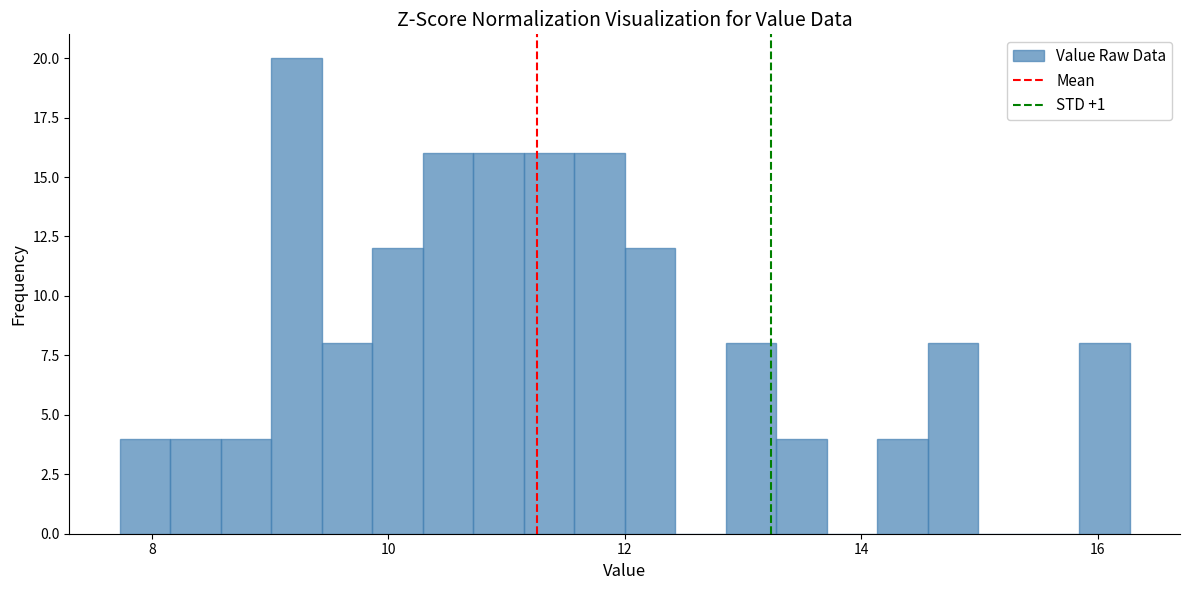

Around what value on the x-axis is the tallest bar? Give the approximate position of its centre, as read against the axis.

9.2